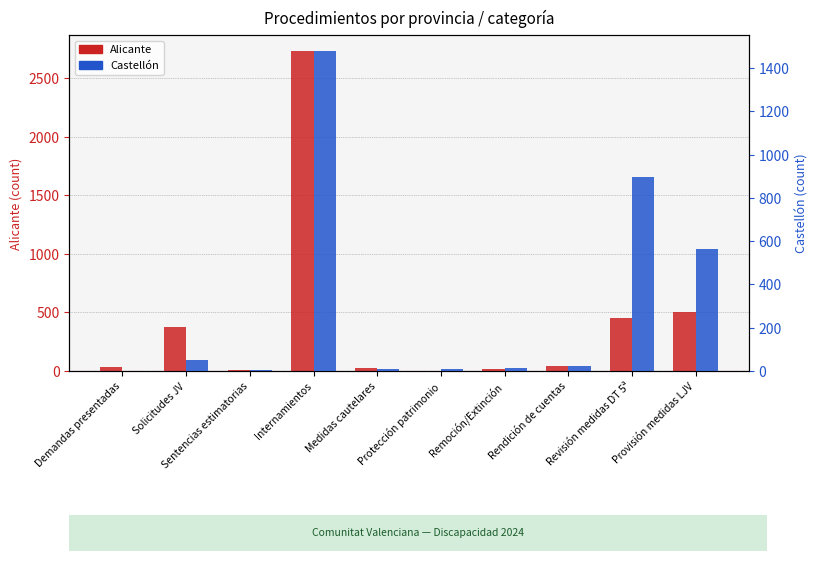

What is the sum of all Alicante values?

4192